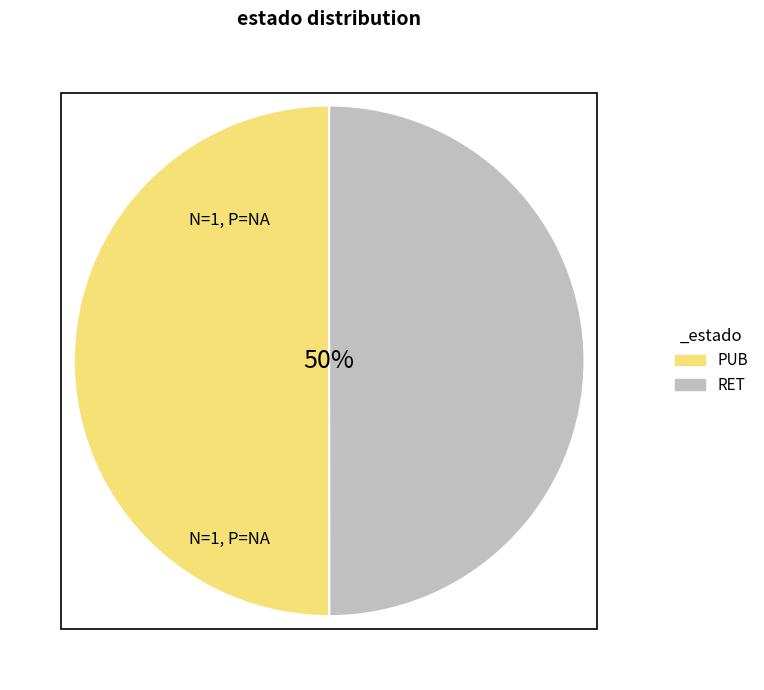

To the nearest percent, what percentage of the pie is PUB?

50%